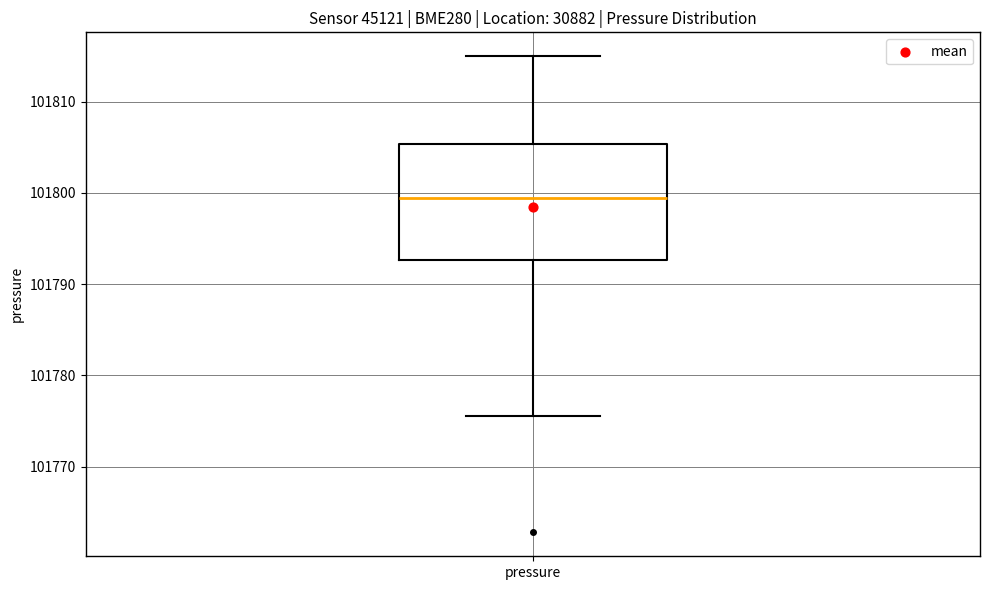

Transcribe this box plot: give where the median line is, the range the box spans, and where the two whiskers end, as read against the y-axis. The values are not printed on the chart, so give them approximately, as read against the axis.

median 101799, box 101793 to 101805, whiskers 101776 to 101815